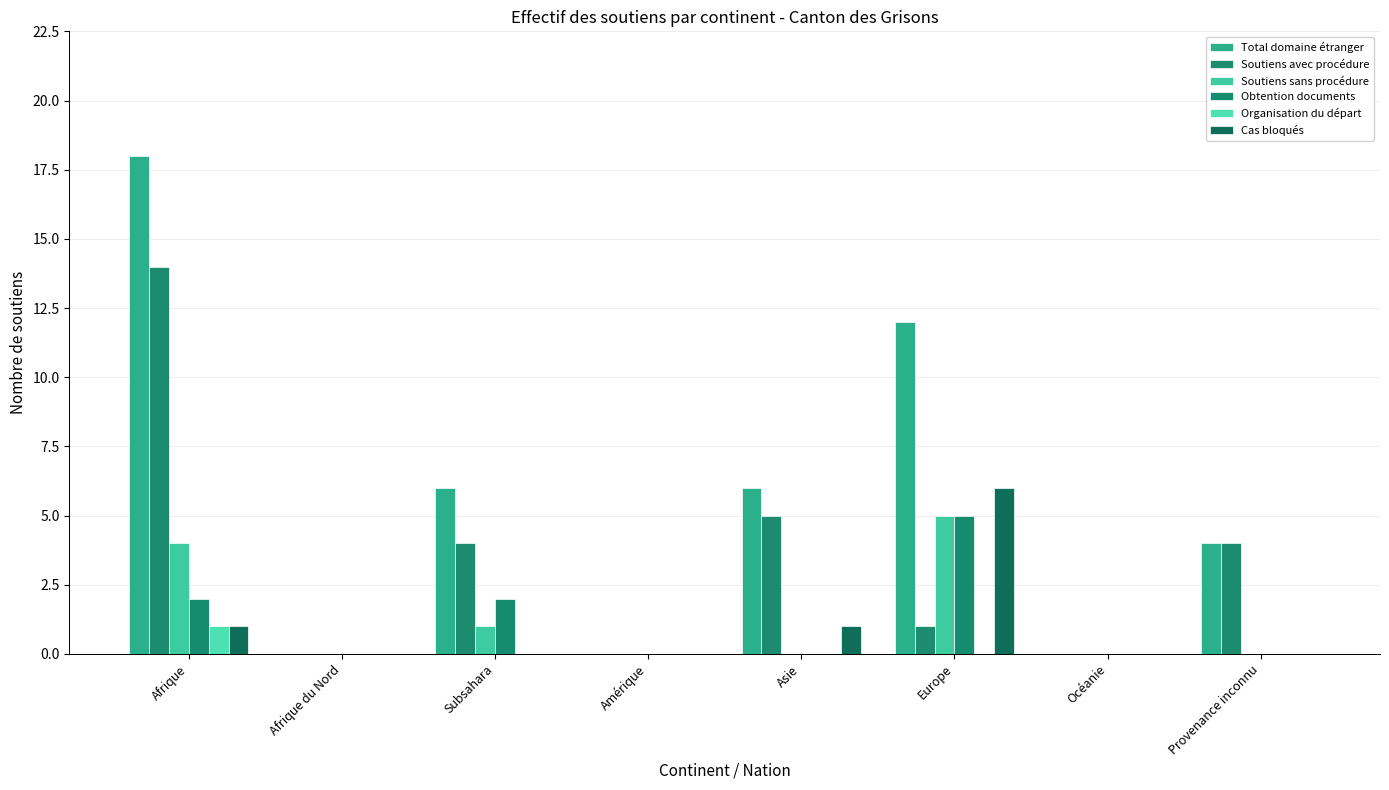

How many distinct data groups are displayed?

6